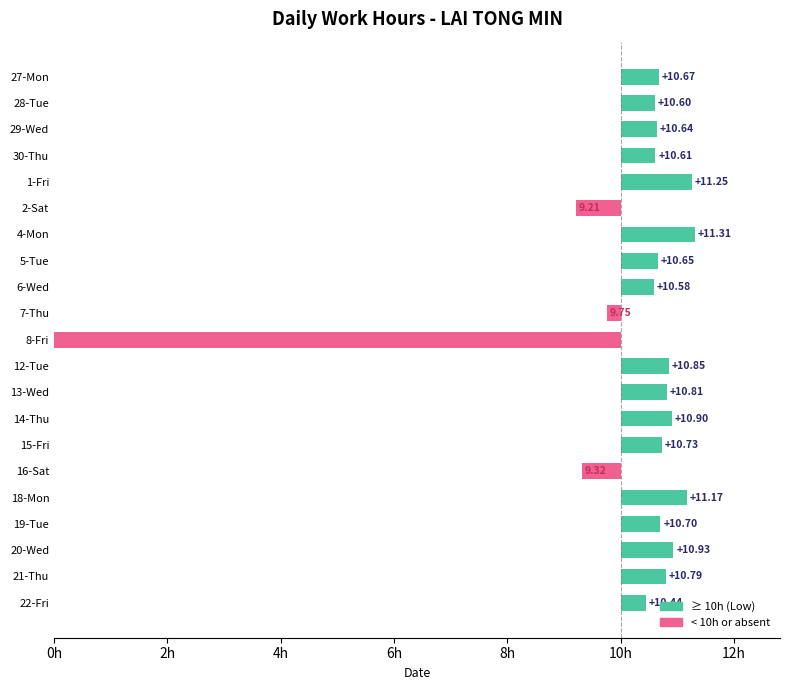

The value at 4-Mon is 2.3. True or false?

False